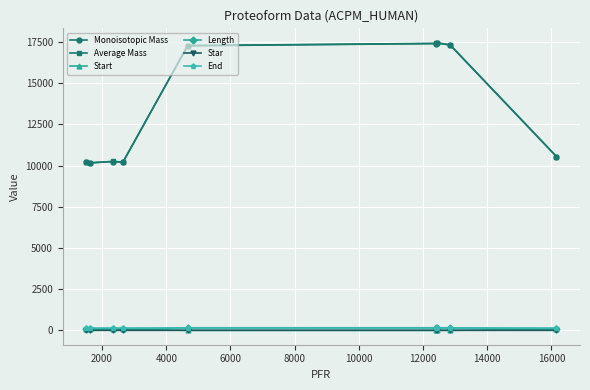

What is the sum of all Star values?

8.0